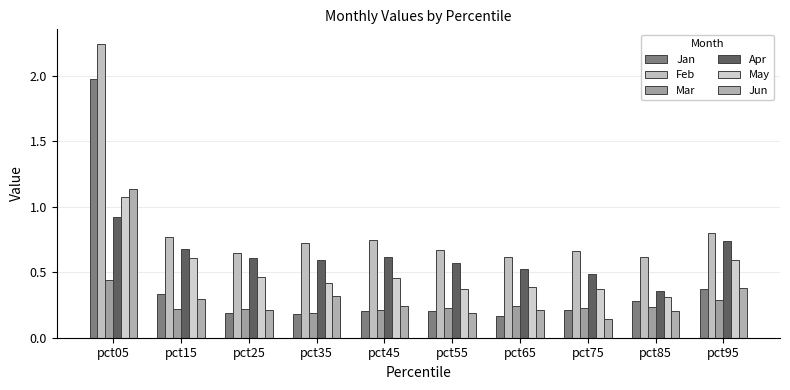

Rank the series at pct25 from highest to lowest value.

Feb, Apr, May, Mar, Jun, Jan